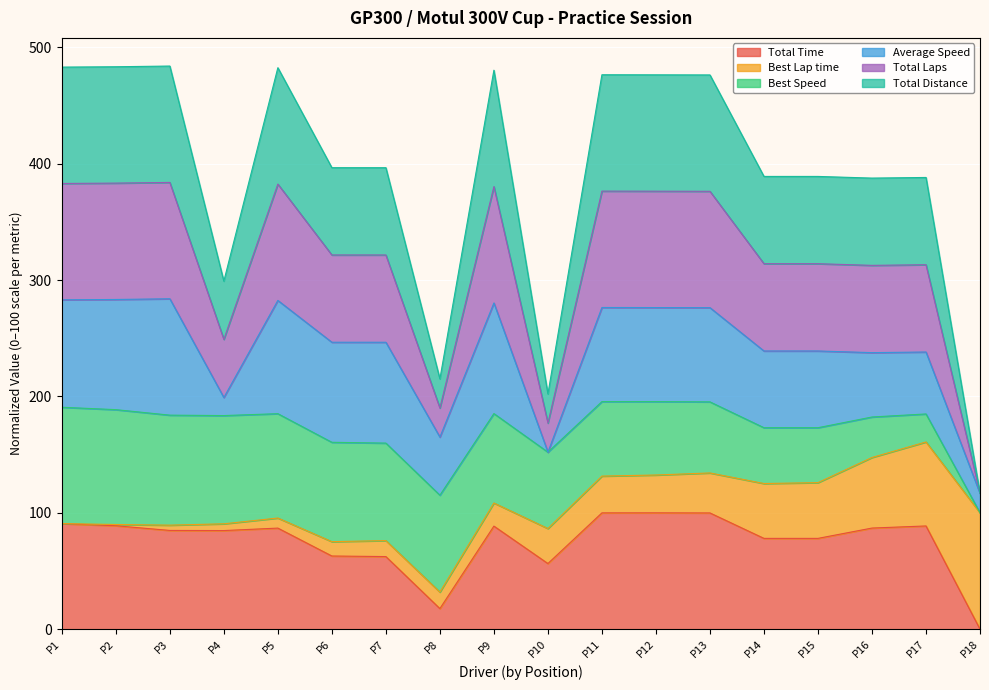

True or false: Total Time has a value of 169.1 at P12.

False